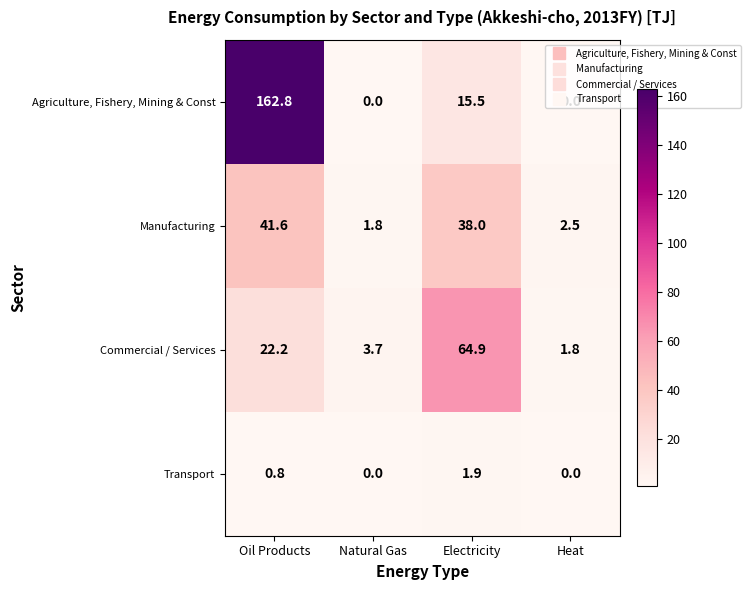

What is the difference between the Commercial / Services values at Heat and Oil Products?

20.4